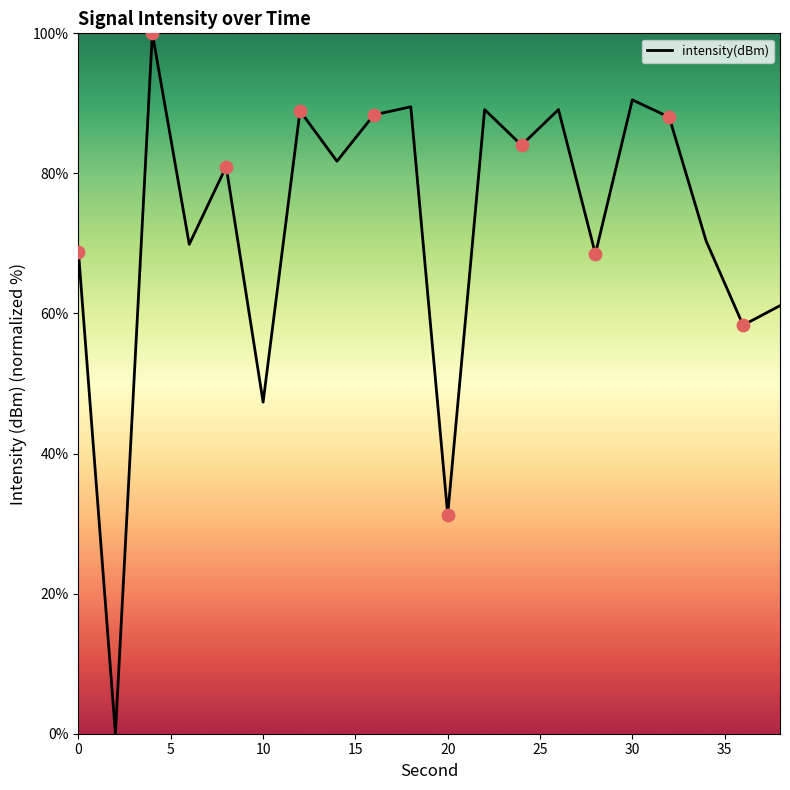

What is the maximum value shown in the chart?

100.0